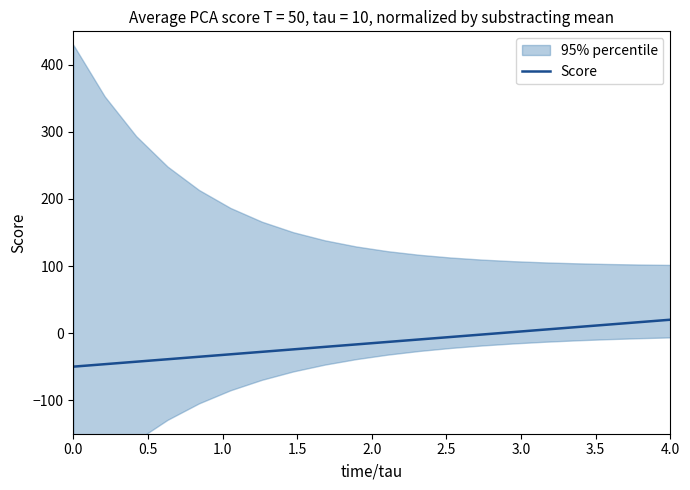

What is the lowest value of the Score series?

-50.0